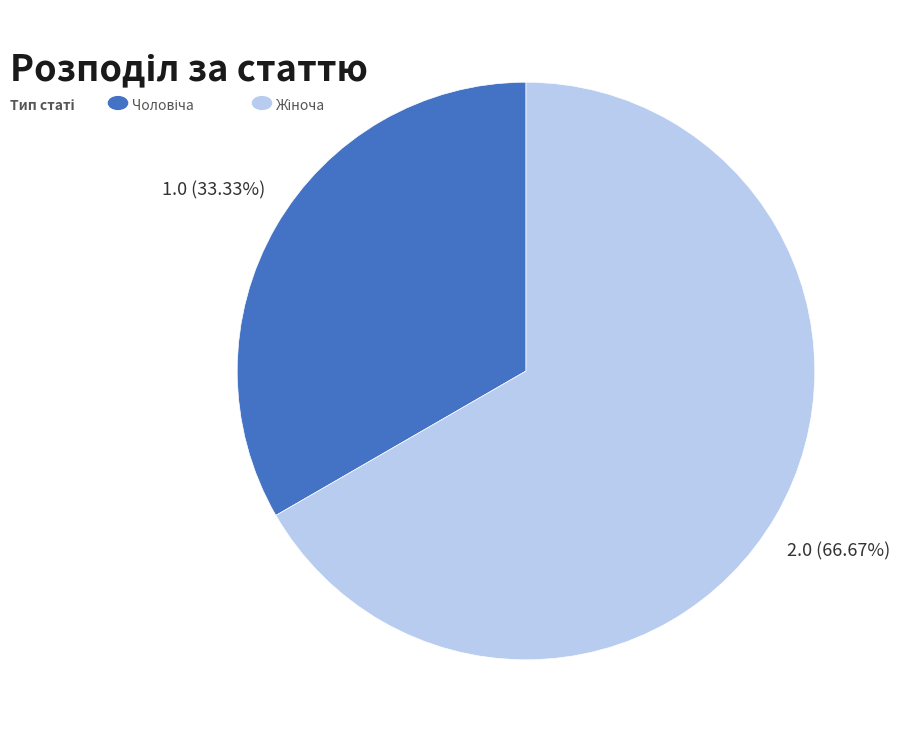

Is there any slice that represents more than half of the pie?

Yes